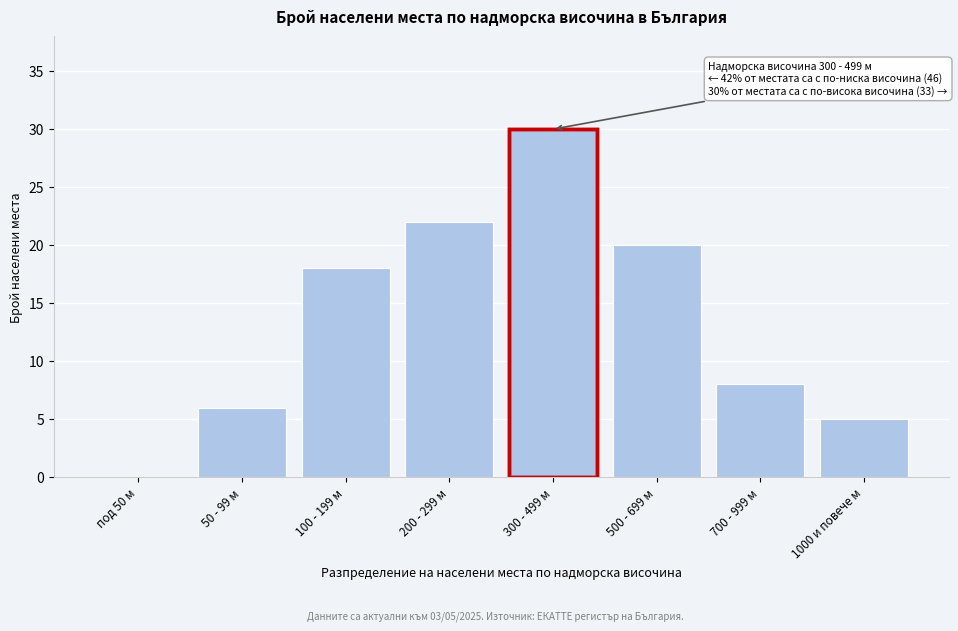

Reading left to right, list all the values displayed in this chart.

под 50 м=0	50 - 99 м=6	100 - 199 м=18	200 - 299 м=22	300 - 499 м=30	500 - 699 м=20	700 - 999 м=8	1000 и повече м=5